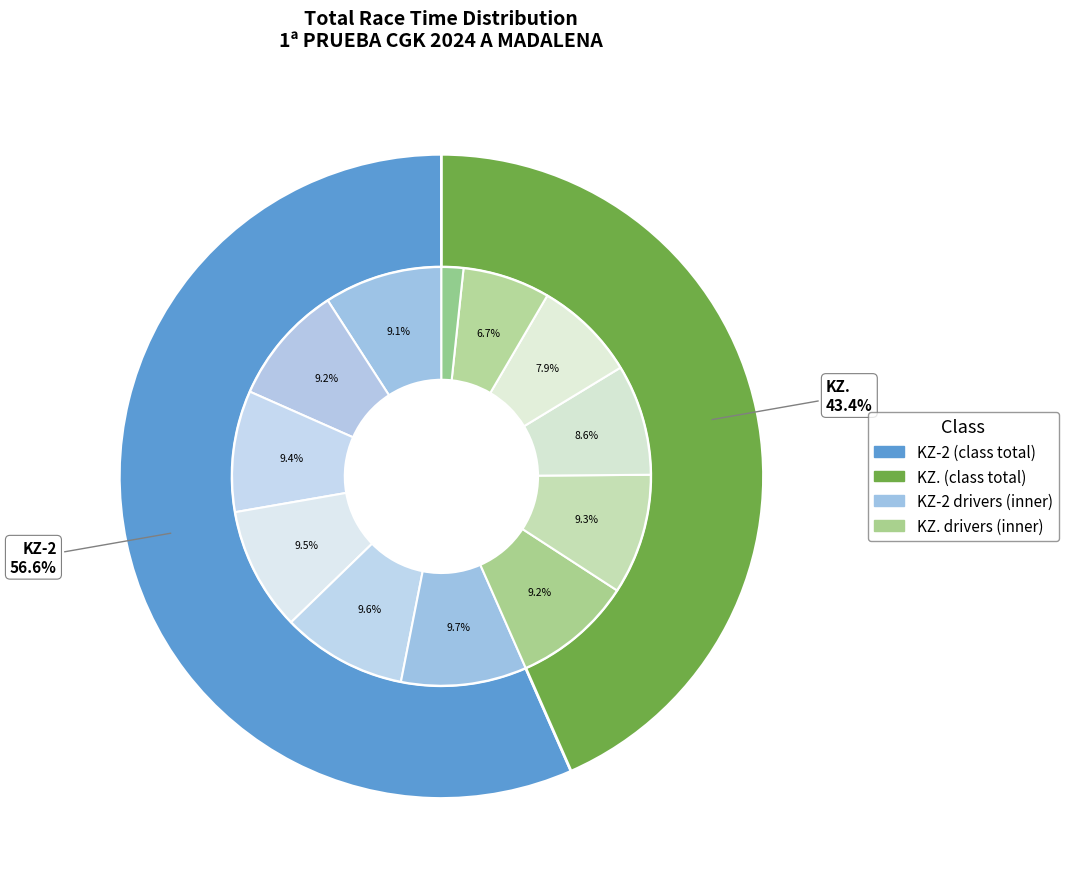

How many segments does this pie chart have?

6